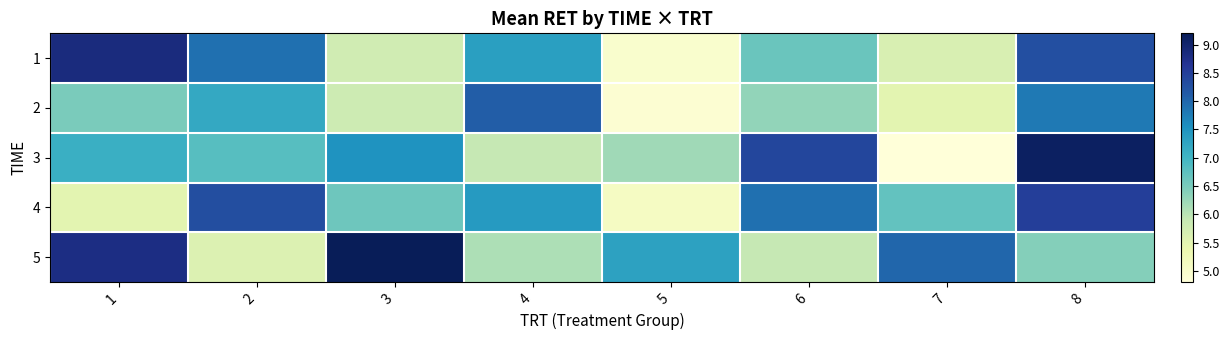

Reading left to right, extract all data points from this chart.

1: 1=8.9	2=7.9	3=5.8	4=7.3	5=5.0	6=6.6	7=5.7	8=8.3
2: 1=6.5	2=7.2	3=5.8	4=8.1	5=4.9	6=6.3	7=5.5	8=7.8
3: 1=7.1	2=6.8	3=7.5	4=5.9	5=6.2	6=8.4	7=4.8	8=9.1
4: 1=5.5	2=8.3	3=6.6	4=7.4	5=5.1	6=7.9	7=6.7	8=8.5
5: 1=8.8	2=5.6	3=9.2	4=6.1	5=7.3	6=5.9	7=8.0	8=6.4